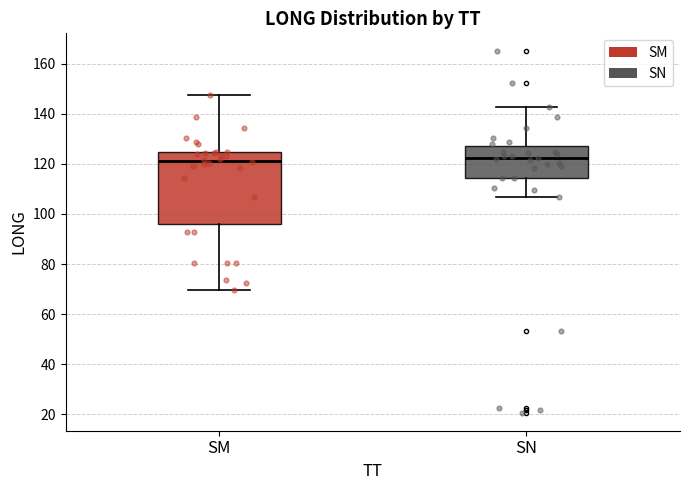

Reading left to right, read every box against the y-axis: the position of its median line, the range the box covers, and the ends of its whiskers. The values are not printed on the chart, so give them approximately, as read against the axis.

SM: median 122, box 96 to 124, whiskers 70 to 148
SN: median 122, box 114 to 128, whiskers 106 to 142